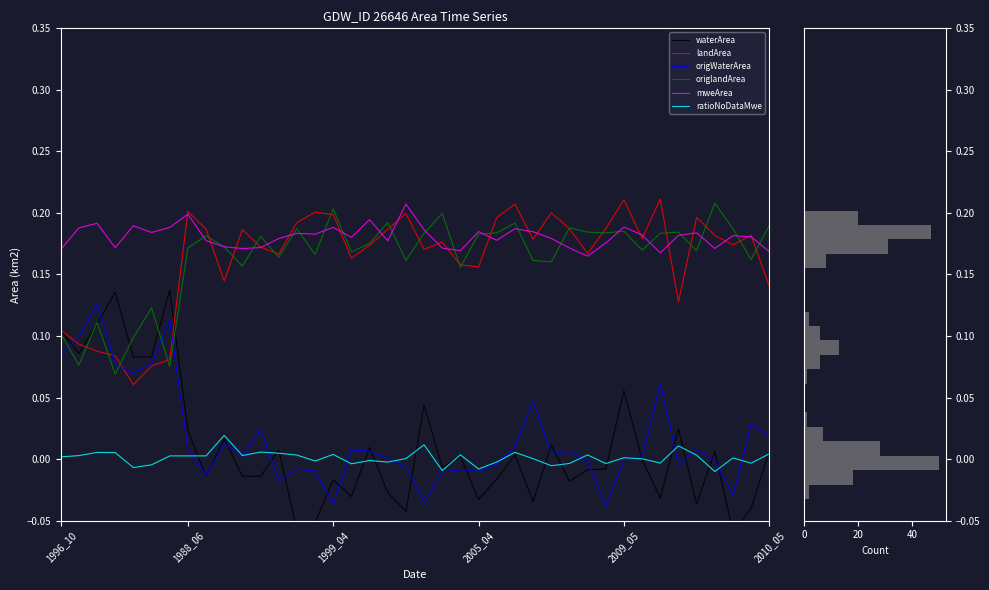

Reading left to right, what are all the values shown in this chart?

waterArea: 0.1	0.1	0.1	0.1	0.1	0.1	0.1	0.0	-0.0	0.0	-0.0	-0.0	0.0	-0.1	-0.1	-0.0	-0.0	0.0	-0.0	-0.0	0.0	-0.0	0.0	-0.0	-0.0	0.0	-0.0	0.0	-0.0	-0.0	-0.0	0.1	-0.0	-0.0	0.0	-0.0	0.0	-0.1	-0.0	0.0
landArea: 0.1	0.1	0.1	0.1	0.1	0.1	0.1	0.2	0.2	0.1	0.2	0.2	0.2	0.2	0.2	0.2	0.2	0.2	0.2	0.2	0.2	0.2	0.2	0.2	0.2	0.2	0.2	0.2	0.2	0.2	0.2	0.2	0.2	0.2	0.1	0.2	0.2	0.2	0.2	0.1
origWaterArea: 0.1	0.1	0.1	0.1	0.1	0.1	0.1	0.0	-0.0	0.0	0.0	0.0	-0.0	-0.0	-0.0	-0.0	0.0	0.0	0.0	-0.0	-0.0	-0.0	-0.0	-0.0	-0.0	0.0	0.0	0.0	0.0	-0.0	-0.0	-0.0	0.0	0.1	-0.0	0.0	-0.0	-0.0	0.0	0.0
origlandArea: 0.1	0.1	0.1	0.1	0.1	0.1	0.1	0.2	0.2	0.2	0.2	0.2	0.2	0.2	0.2	0.2	0.2	0.2	0.2	0.2	0.2	0.2	0.2	0.2	0.2	0.2	0.2	0.2	0.2	0.2	0.2	0.2	0.2	0.2	0.2	0.2	0.2	0.2	0.2	0.2
mweArea: 0.2	0.2	0.2	0.2	0.2	0.2	0.2	0.2	0.2	0.2	0.2	0.2	0.2	0.2	0.2	0.2	0.2	0.2	0.2	0.2	0.2	0.2	0.2	0.2	0.2	0.2	0.2	0.2	0.2	0.2	0.2	0.2	0.2	0.2	0.2	0.2	0.2	0.2	0.2	0.2
ratioNoDataMwe: 0.0	0.0	0.0	0.0	-0.0	-0.0	0.0	0.0	0.0	0.0	0.0	0.0	0.0	0.0	-0.0	0.0	-0.0	-0.0	-0.0	0.0	0.0	-0.0	0.0	-0.0	-0.0	0.0	0.0	-0.0	-0.0	0.0	-0.0	0.0	0.0	-0.0	0.0	0.0	-0.0	0.0	-0.0	0.0